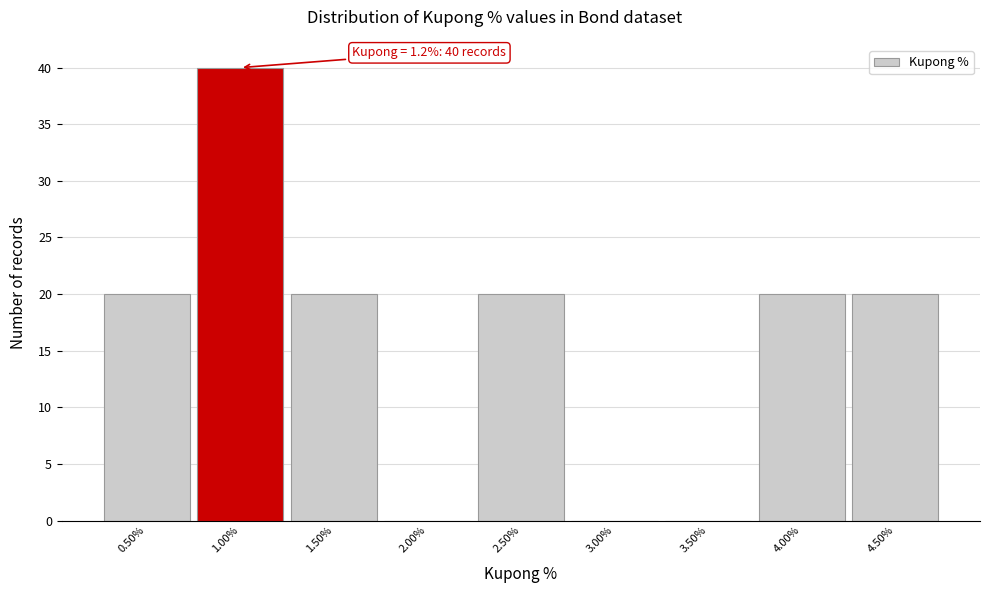

Which range on the x-axis has the tallest bar?

0.75 to 1.25